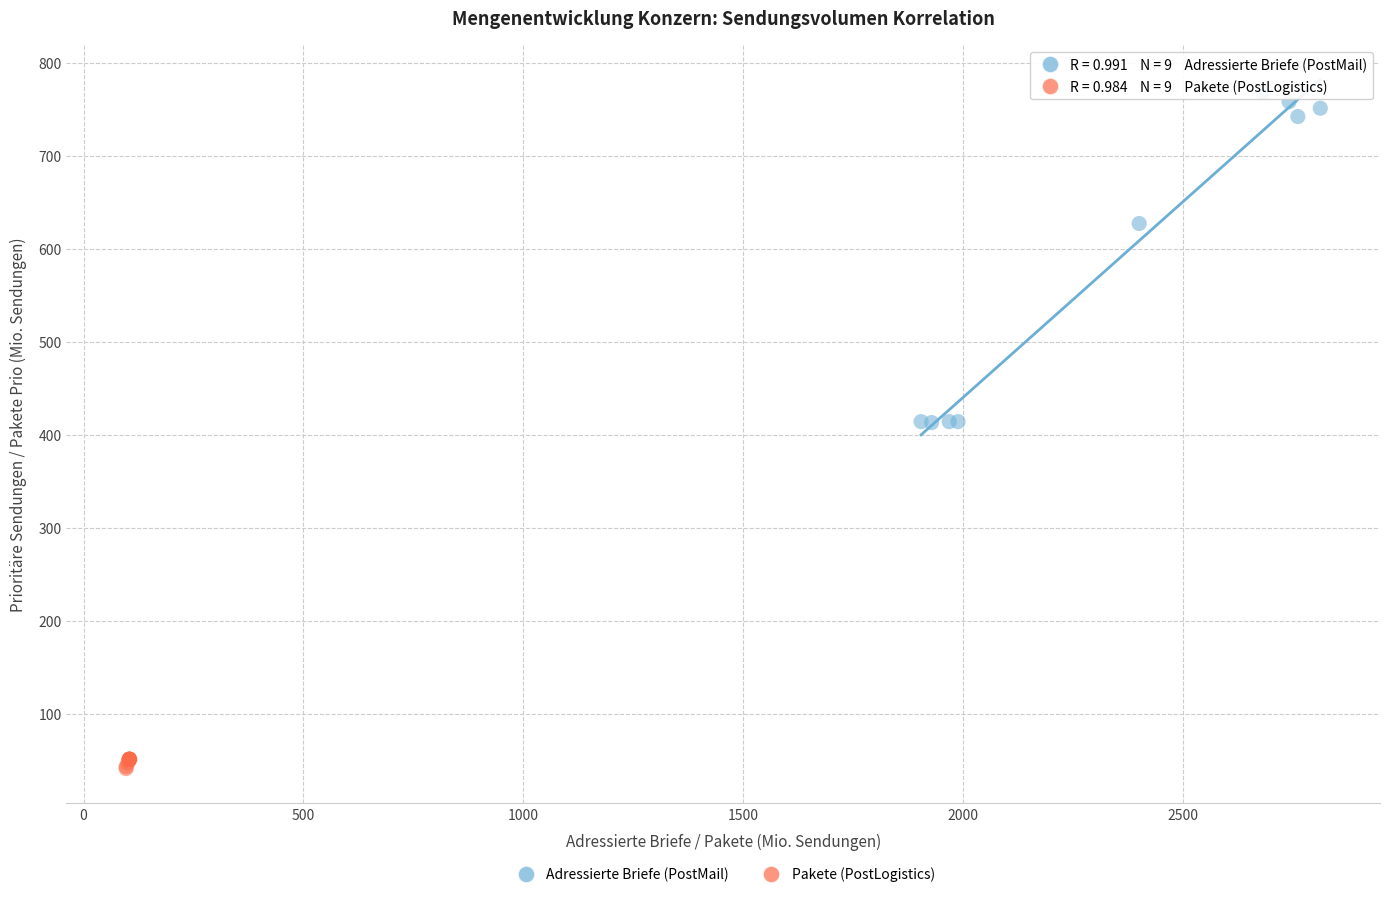

What are all the series names shown in the legend?

Adressierte Briefe (PostMail), Pakete (PostLogistics)